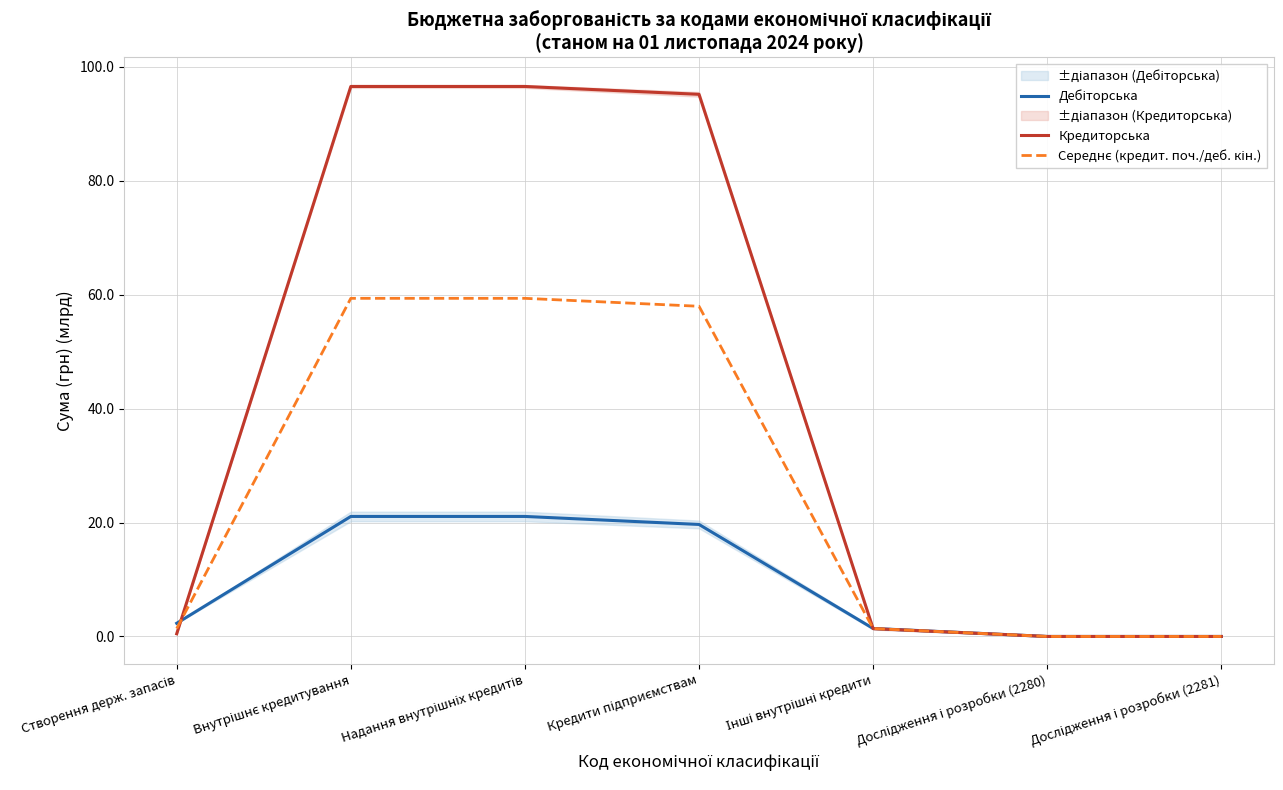

List the series in order of their peak value, lowest first.

Дебіторська, Середнє (кредит. поч./деб. кін.), Кредиторська